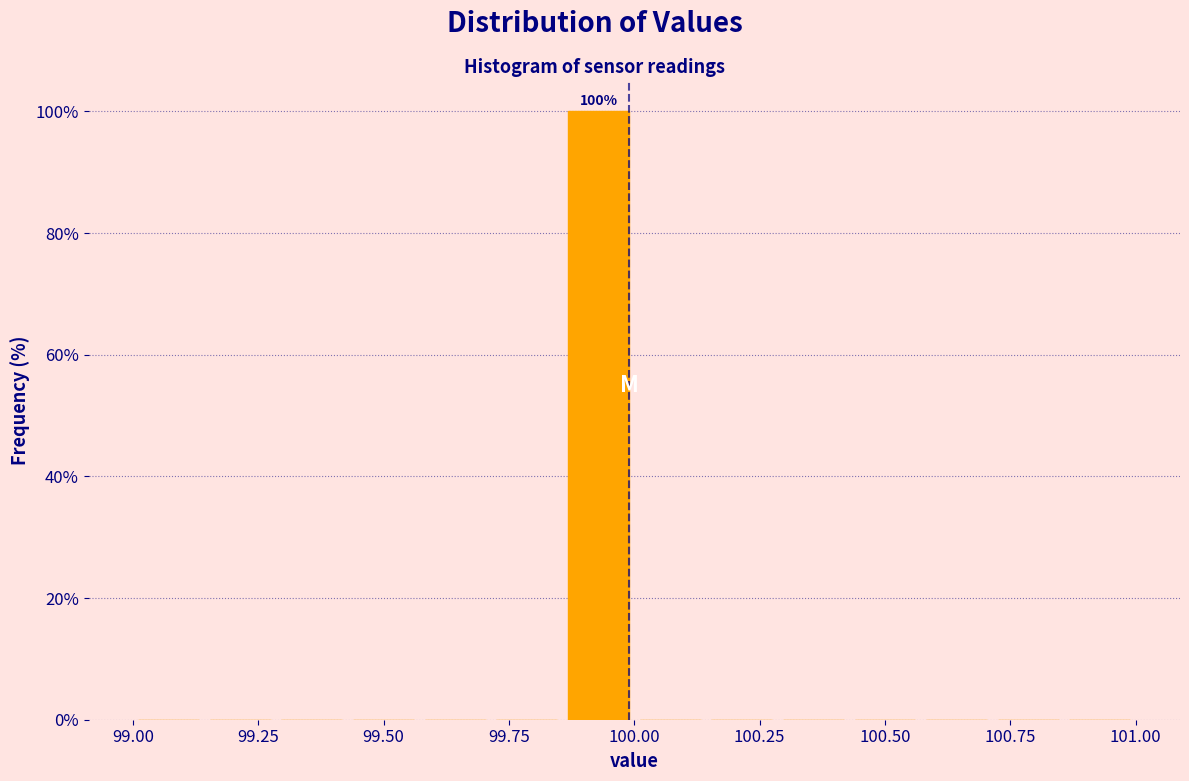

Read against the x-axis, roughly where is the centre of the tallest bar?

99.95